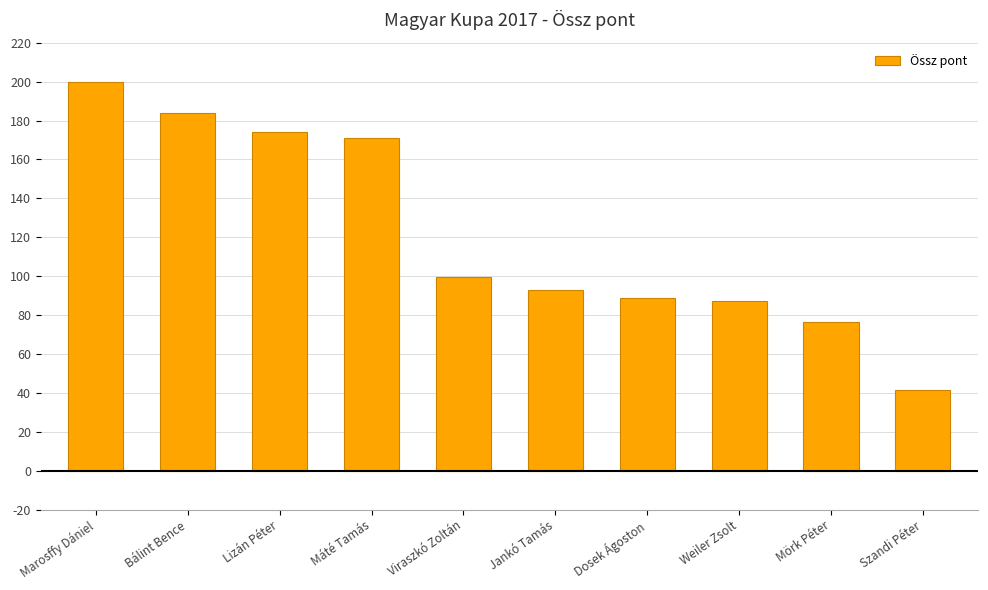

What is the difference between the second highest and second lowest values?

107.4